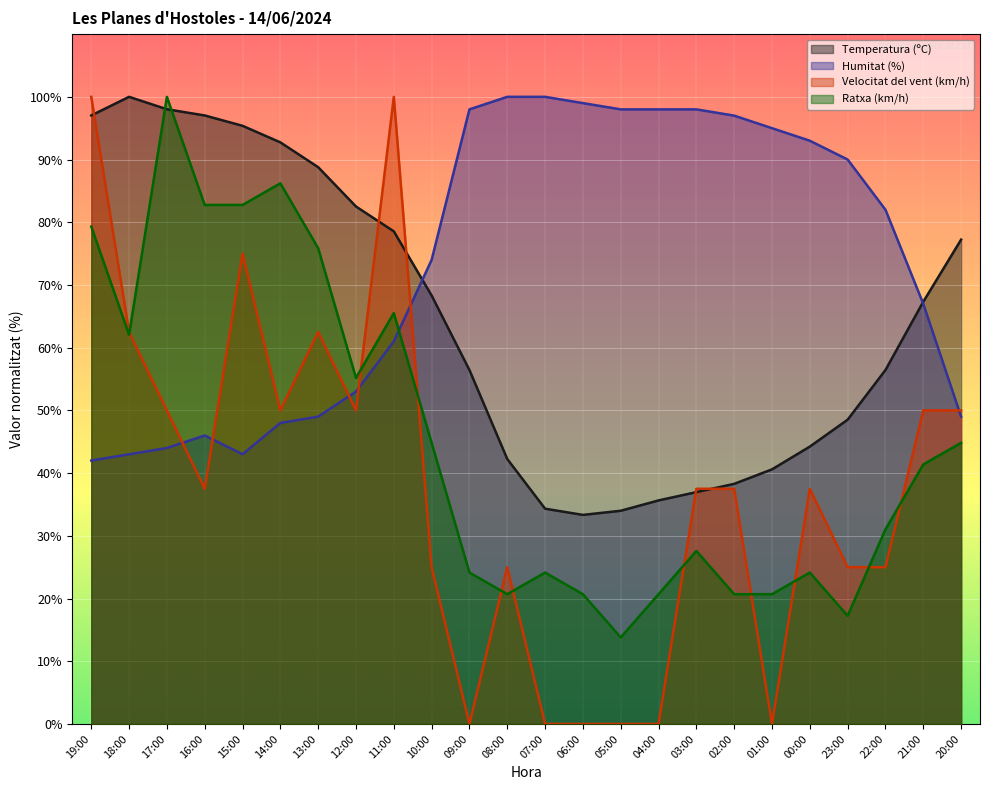

What are all the series names shown in the legend?

Temperatura (ºC), Humitat (%), Velocitat del vent (km/h), Ratxa (km/h)